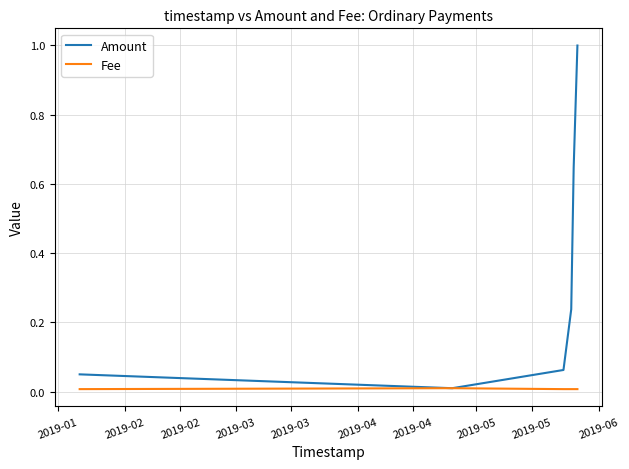

Which series has the largest total across all categories?

Amount